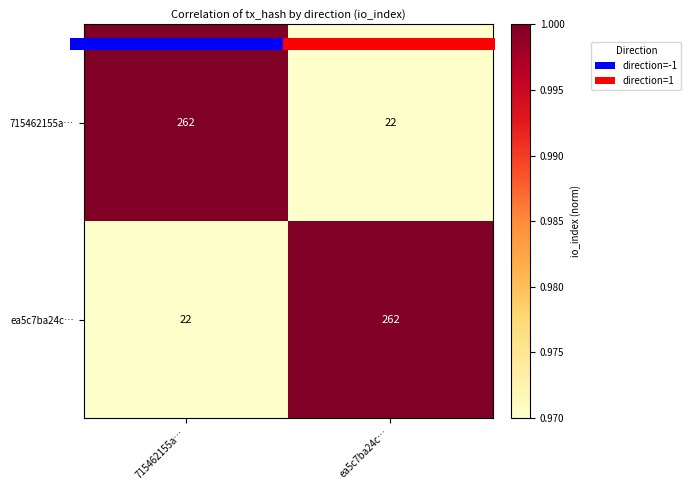

The 715462155a… series shows 6 at ea5c7ba24c…. True or false?

False